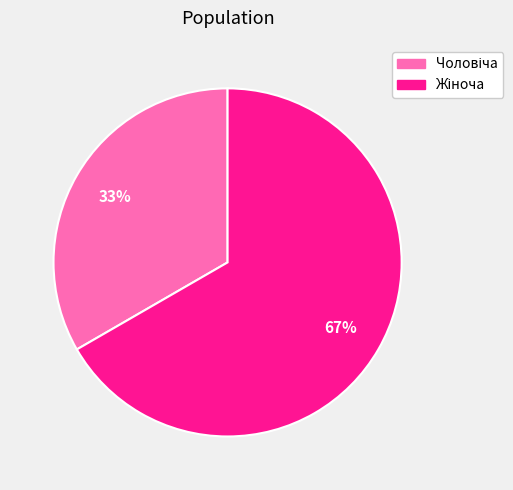

Is there any slice that represents more than half of the pie?

Yes